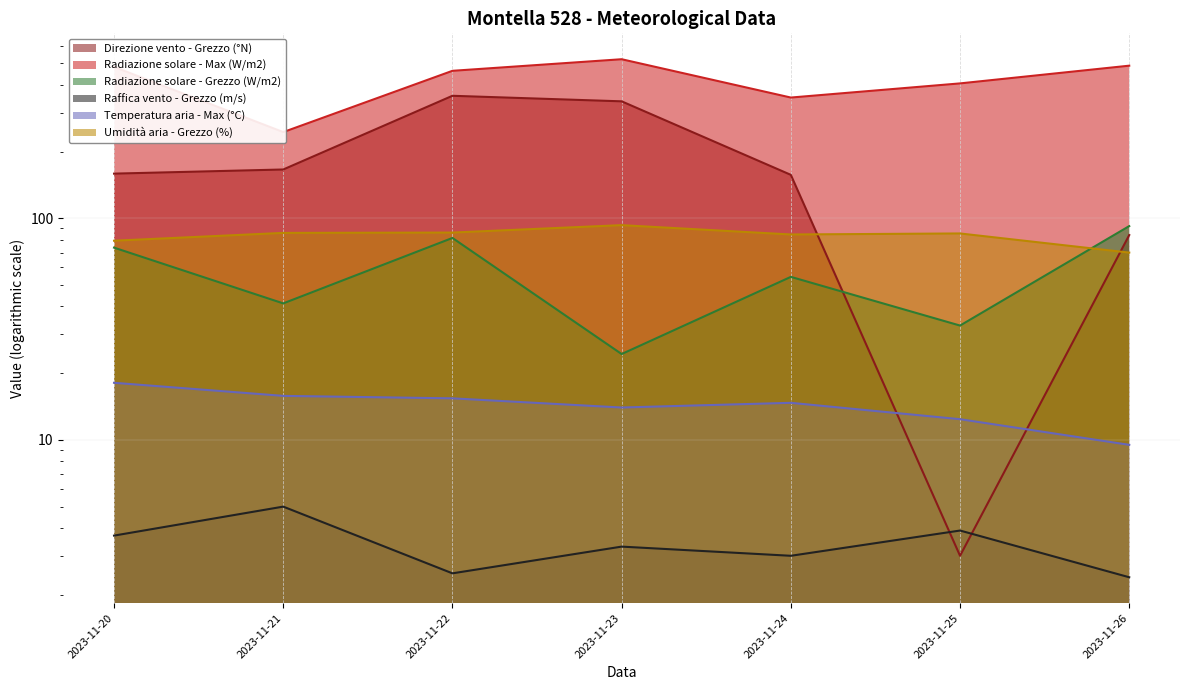

True or false: Radiazione solare - Grezzo (W/m2) and Temperatura aria - Max (°C) cross at least once.

False